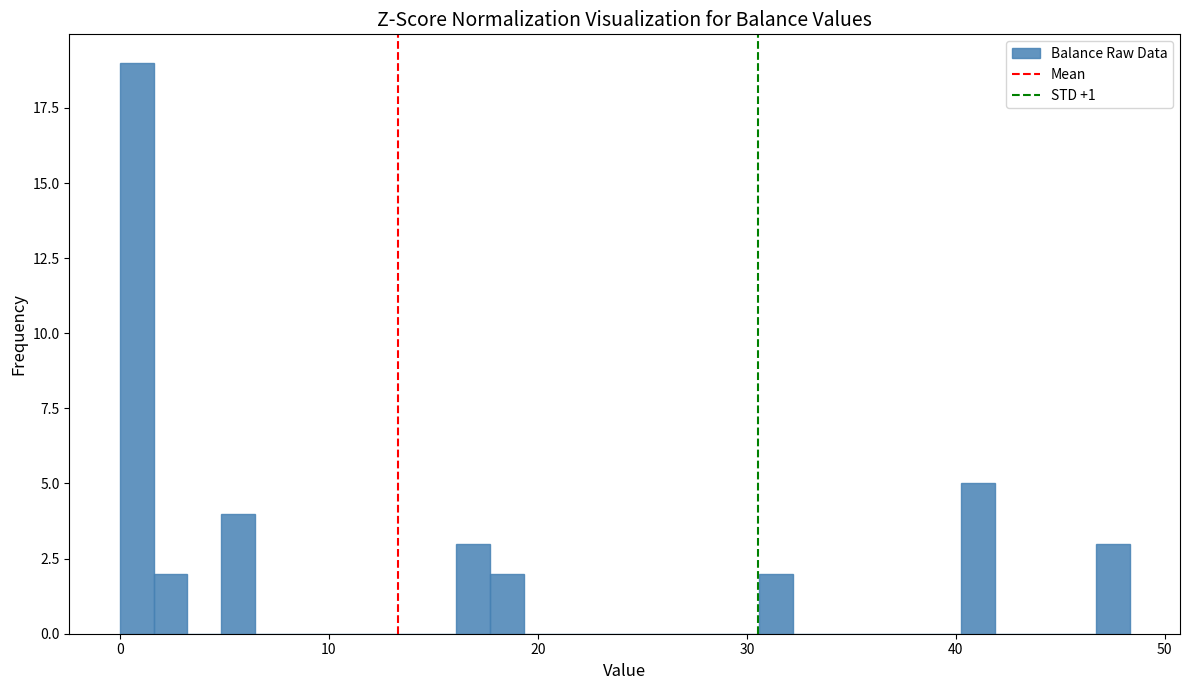

Around what value on the x-axis is the tallest bar? Give the approximate position of its centre, as read against the axis.

1